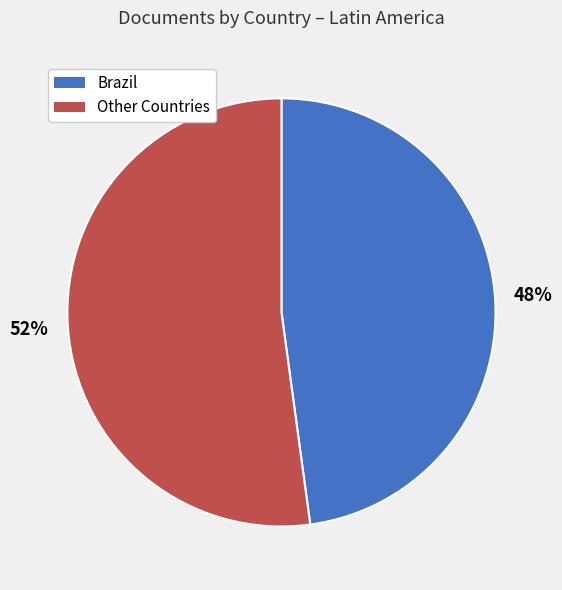

Do Other Countries and Brazil together represent more than half of the pie?

Yes